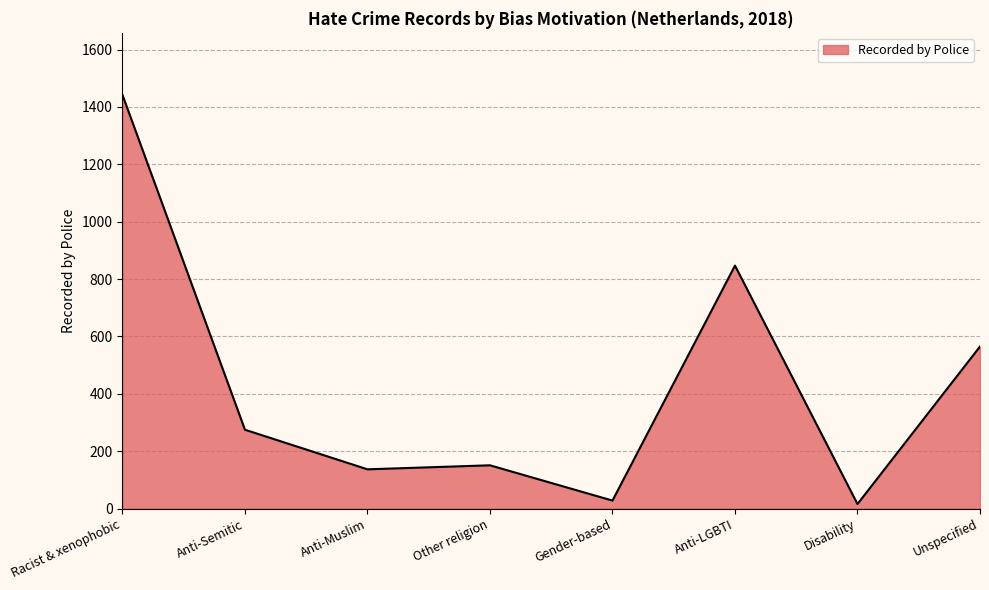

Where is the data nearest to the value 729?

Anti-LGBTI